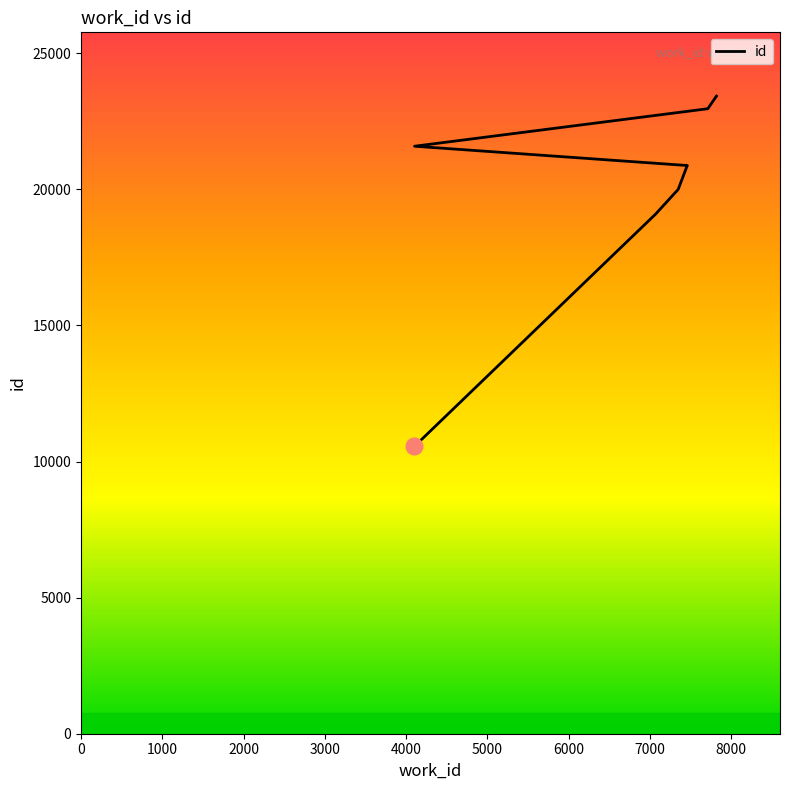

What is the sum of all values?

203203